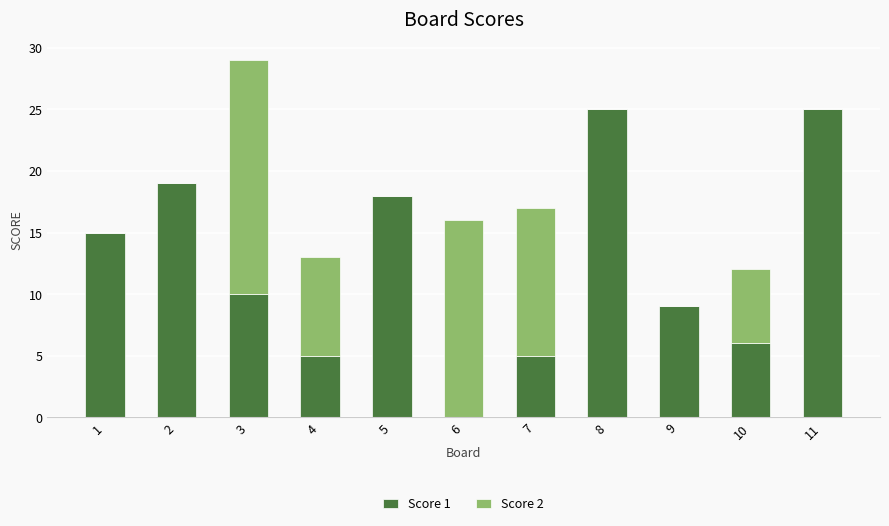

The value of Score 1 at 6 is 0. True or false?

True